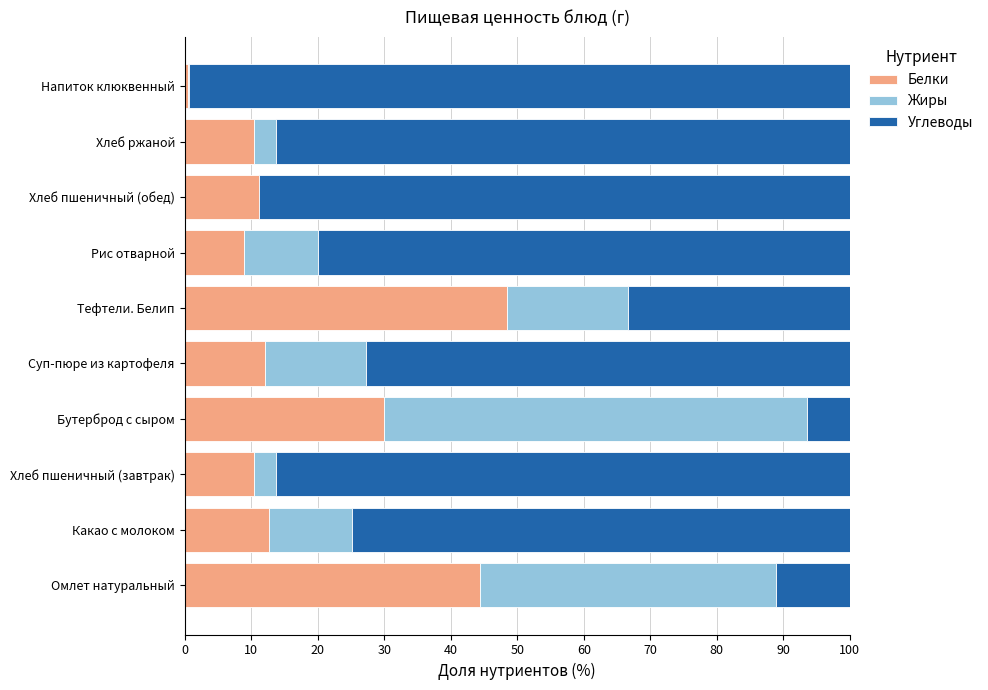

True or false: Белки has a value of 11.1 at Хлеб пшеничный (обед).

True